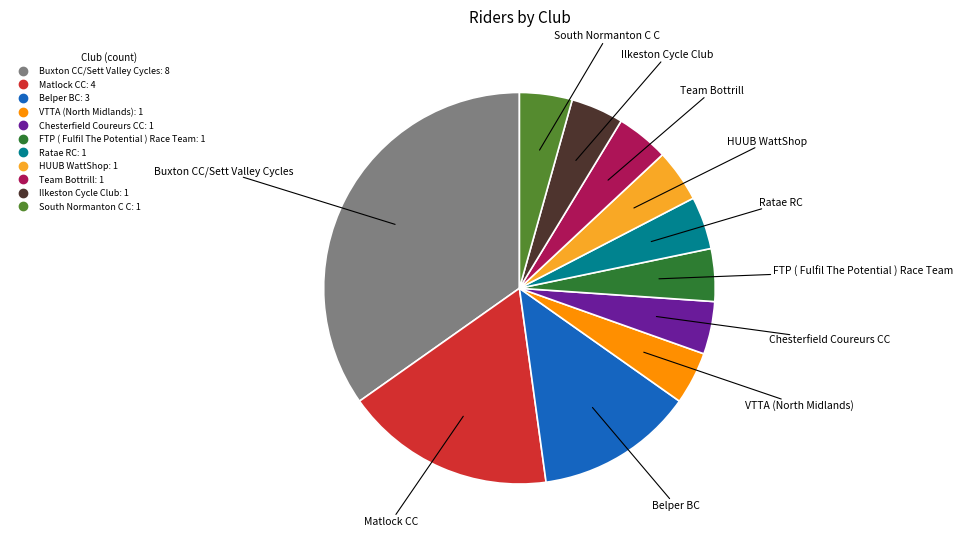

How many slices are in this pie chart?

11